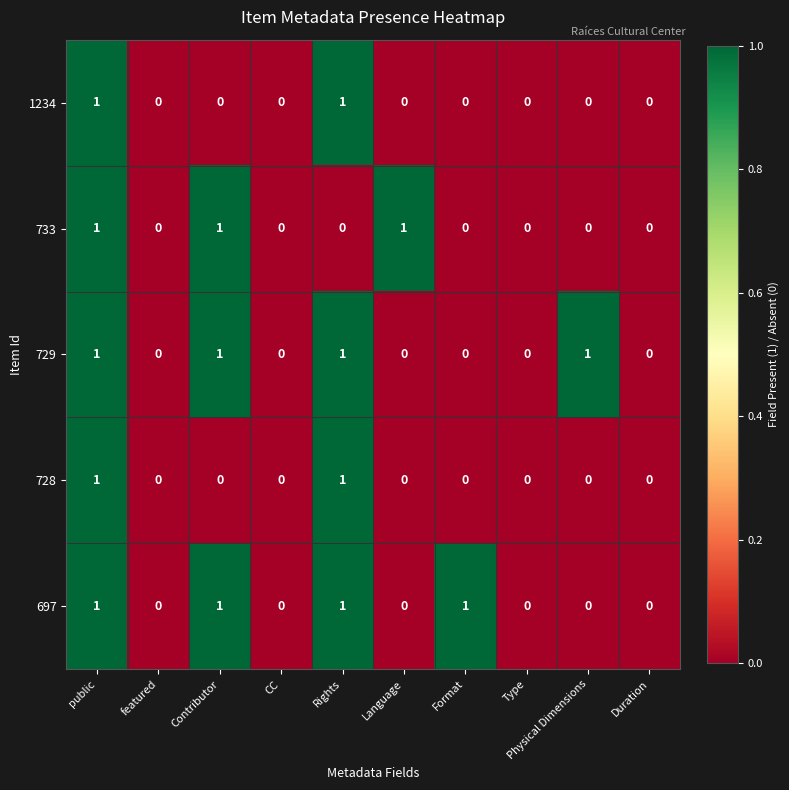

What is the sum of all 733 values?

3